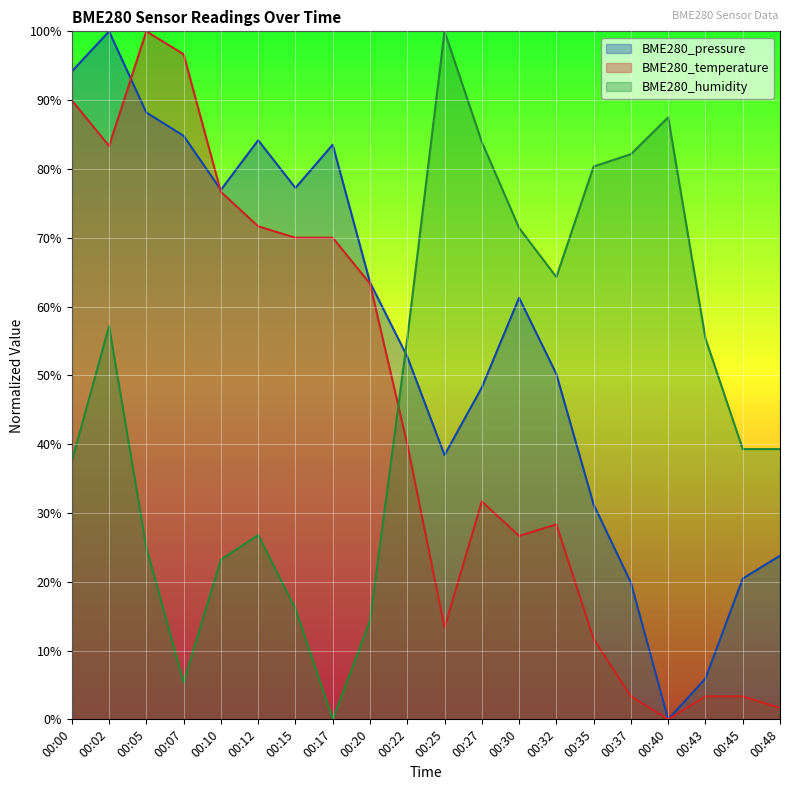

Rank the series by their maximum value, from lowest to highest.

BME280_pressure, BME280_temperature, BME280_humidity